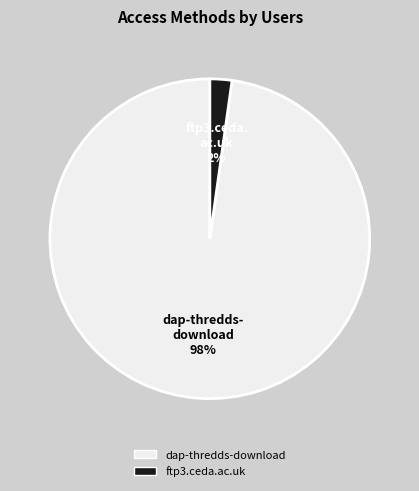

Which has a higher value, ftp3.ceda.ac.uk or dap-thredds-download?

dap-thredds-download